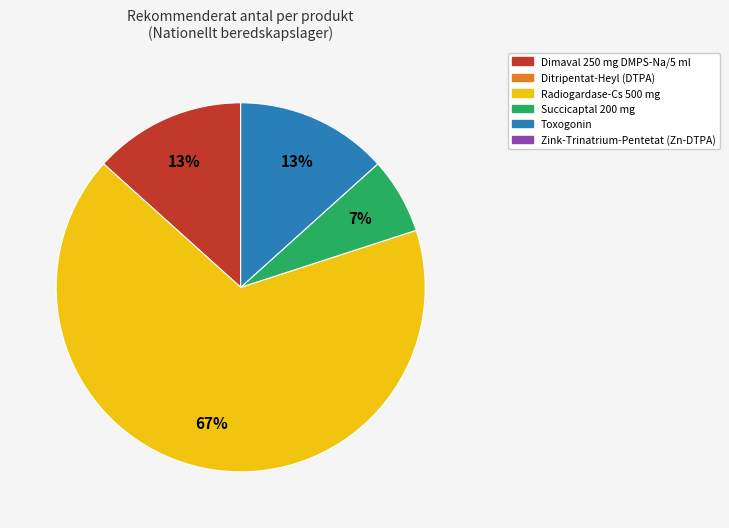

To the nearest percent, what is the average slice percentage?

25%